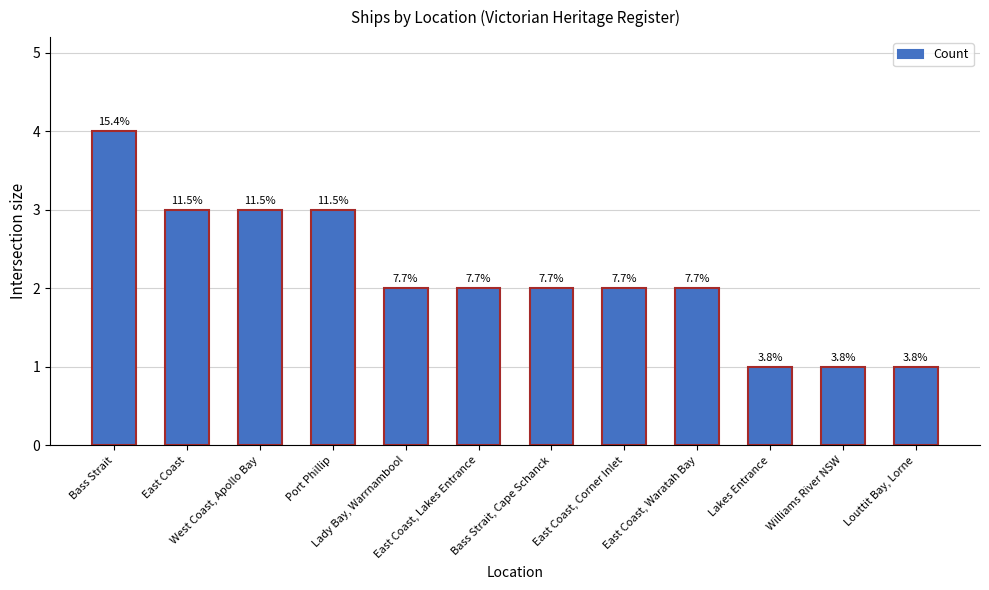

Are the bars horizontal?

No